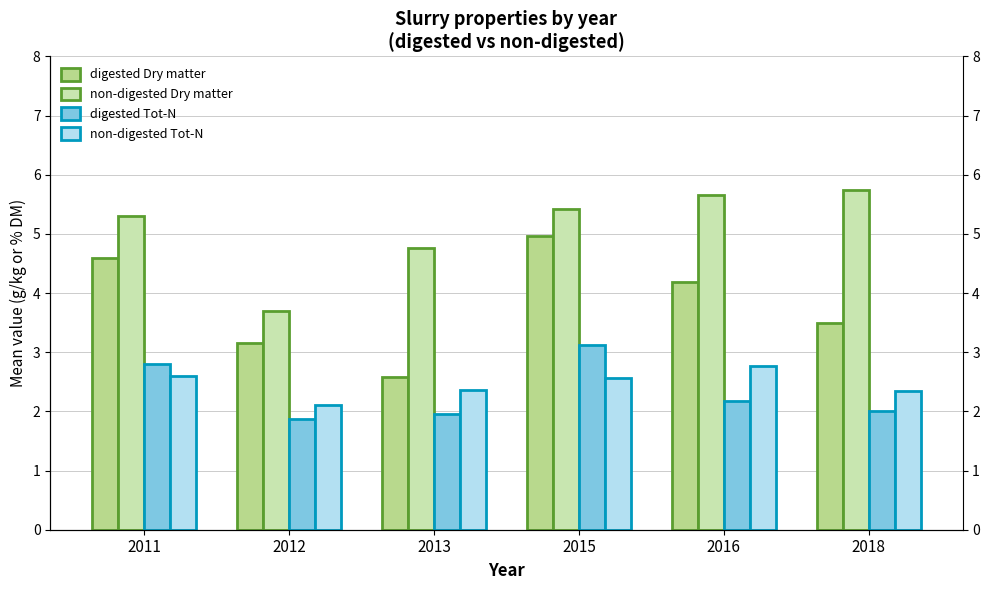

Reading left to right, what are all the values shown in this chart?

digested Dry matter: 4.6	3.2	2.6	5.0	4.2	3.5
non-digested Dry matter: 5.3	3.7	4.8	5.4	5.7	5.8
digested Tot-N: 2.8	1.9	1.9	3.1	2.2	2.0
non-digested Tot-N: 2.6	2.1	2.4	2.6	2.8	2.3